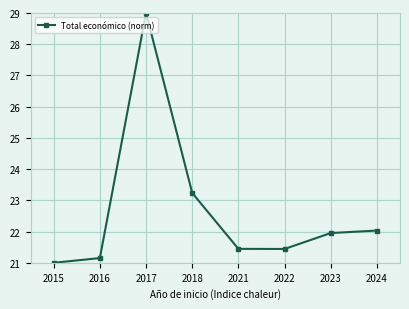

Reading left to right, list all the values displayed in this chart.

2015=21.0	2016=21.2	2017=29.0	2018=23.2	2021=21.4	2022=21.4	2023=22.0	2024=22.0